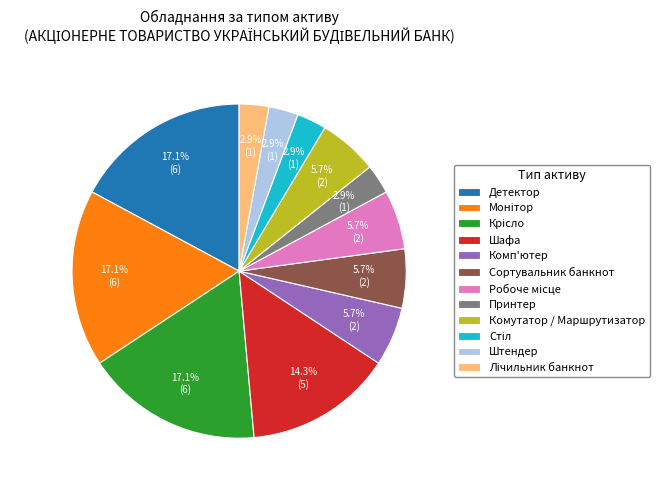

How many segments does this pie chart have?

12